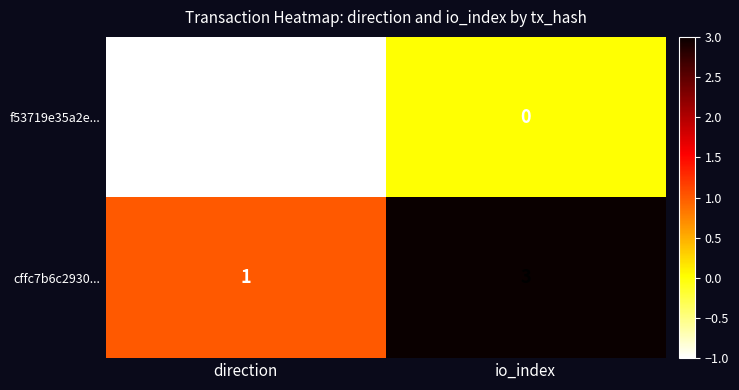

How many series are shown in this chart?

2